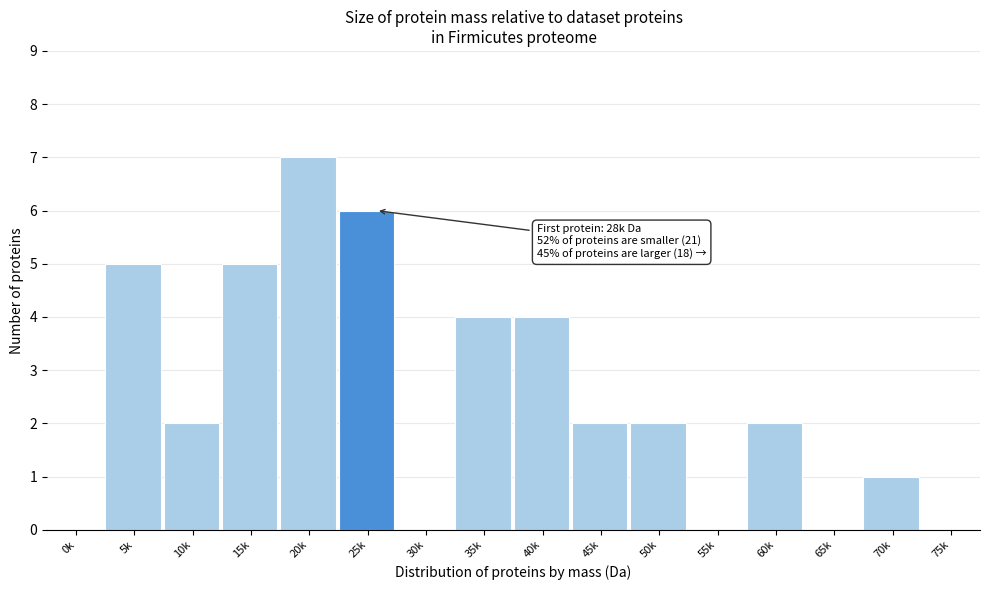

Reading left to right, what are all the values shown in this chart?

0k=0	5k=5	10k=2	15k=5	20k=7	25k=6	30k=0	35k=4	40k=4	45k=2	50k=2	55k=0	60k=2	65k=0	70k=1	75k=0